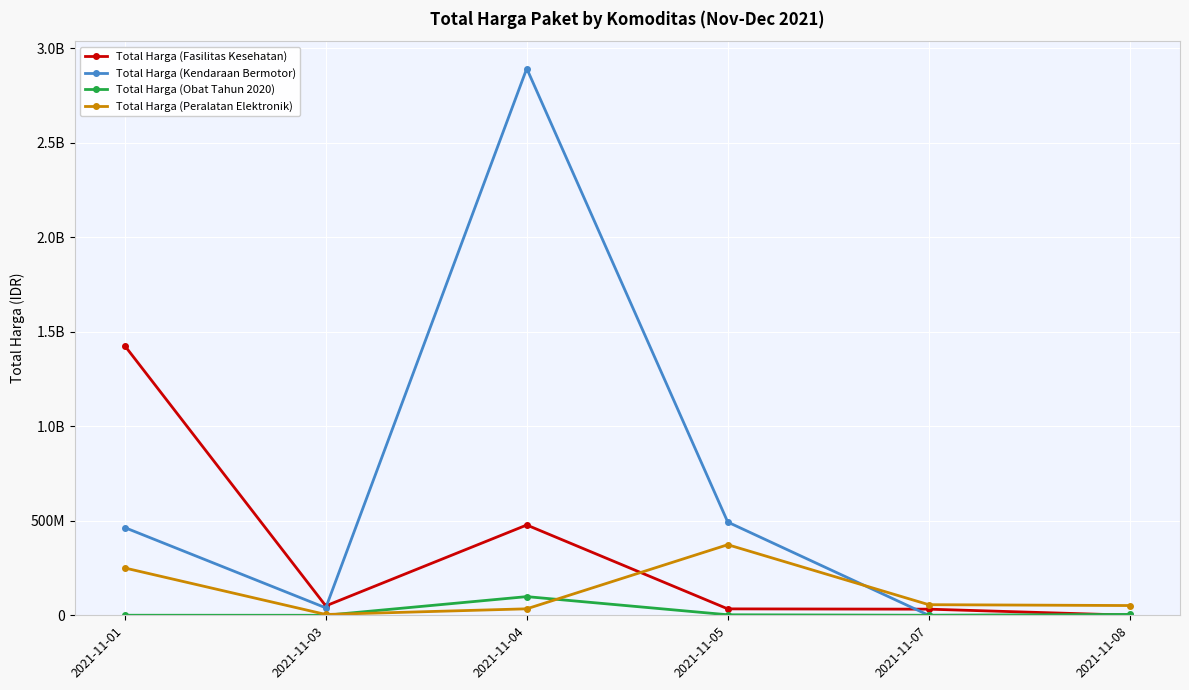

True or false: Total Harga (Peralatan Elektronik) has a value of 81178085 at 2021-11-08.

False